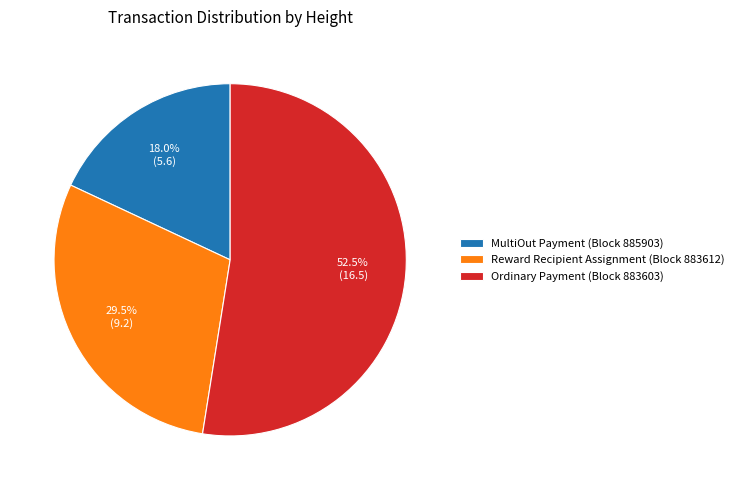

How many slices are in this pie chart?

3